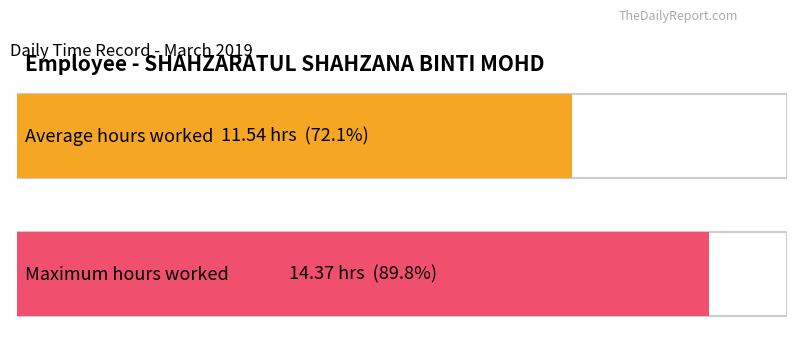

What is the average value?

11.5